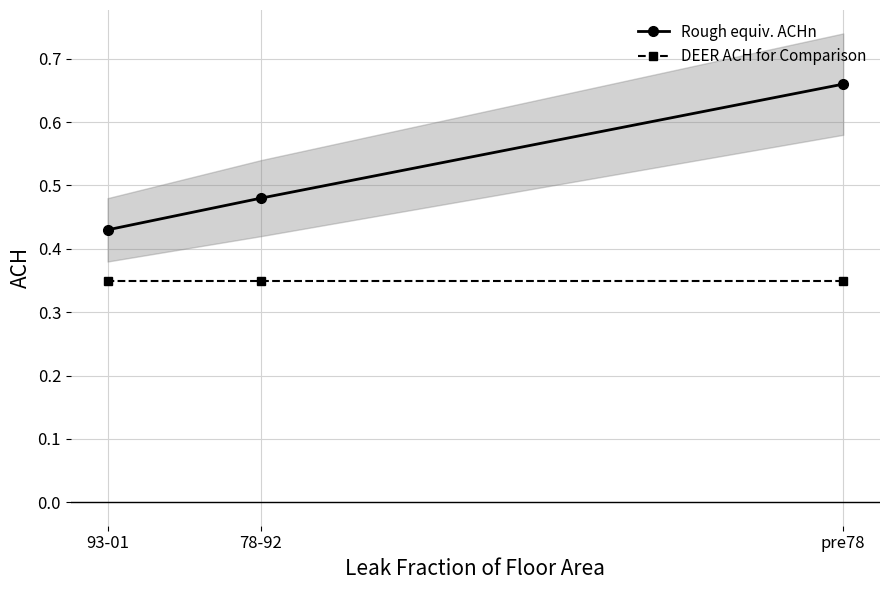

What is the total value across all series at 78-92?

0.8